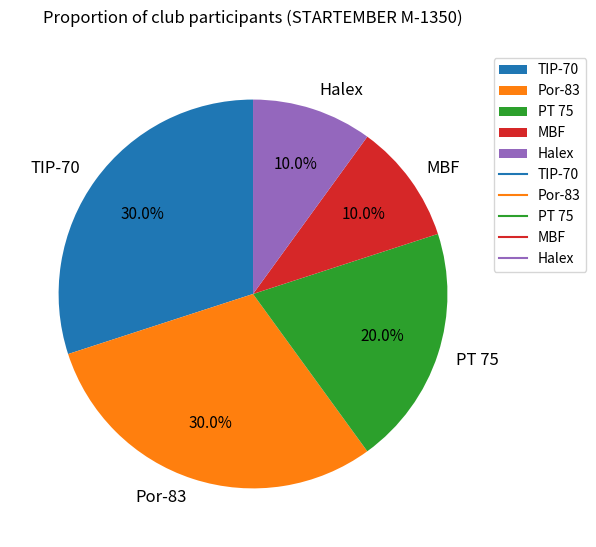

Which has a higher value, Halex or Por-83?

Por-83